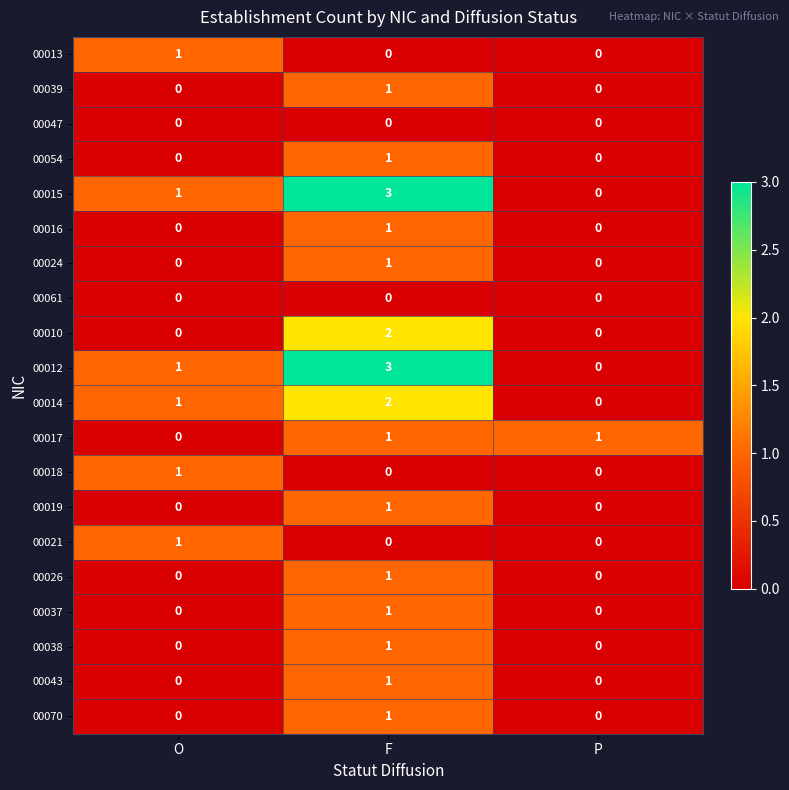

Count the 00070 values in the range 0 to 1.

3